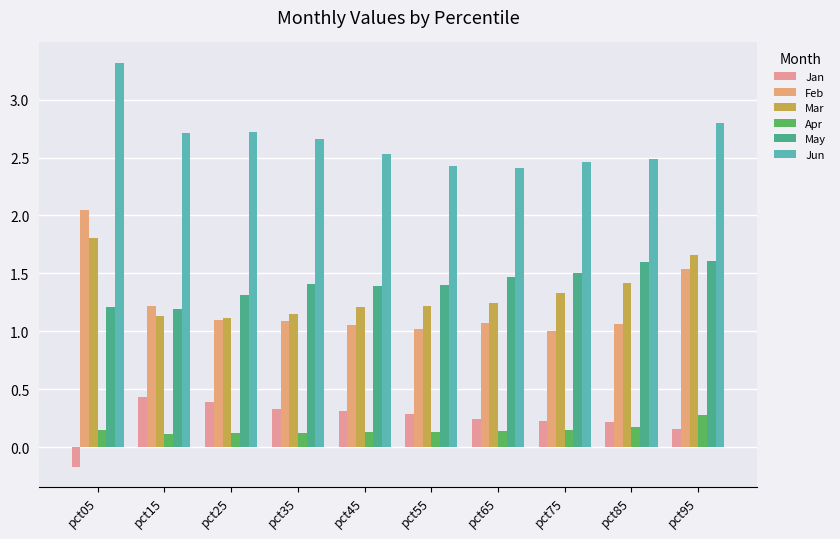

Read the Jan value at pct45.

0.3